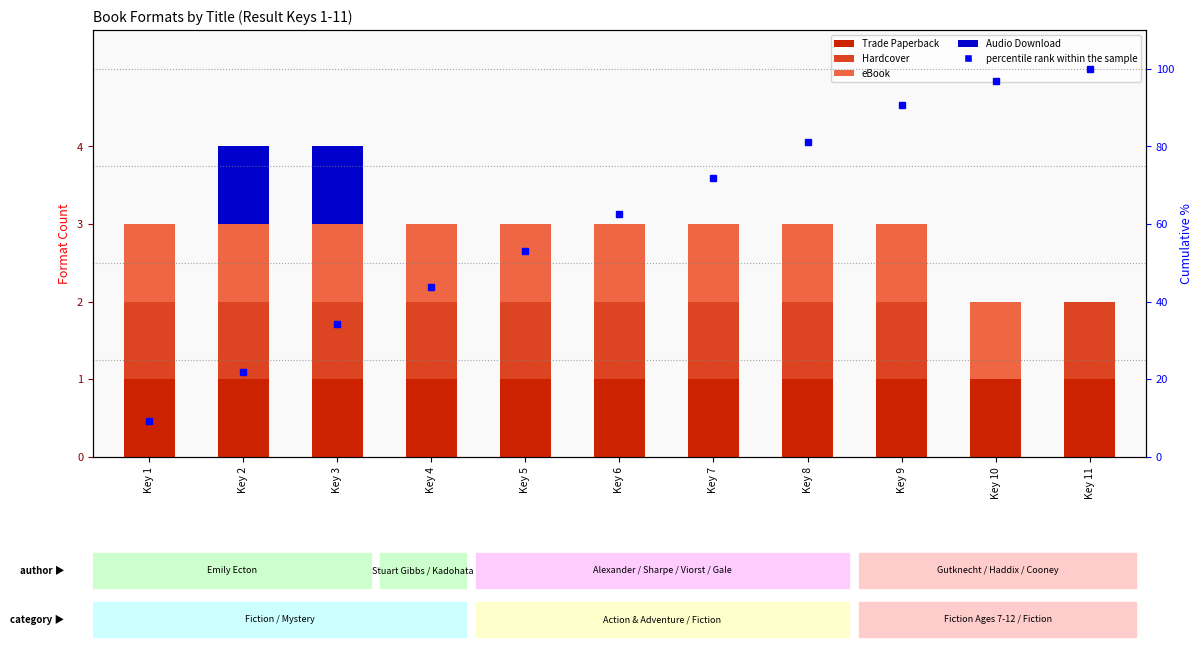

What is the difference between the highest and lowest values at Key 7?

71.9